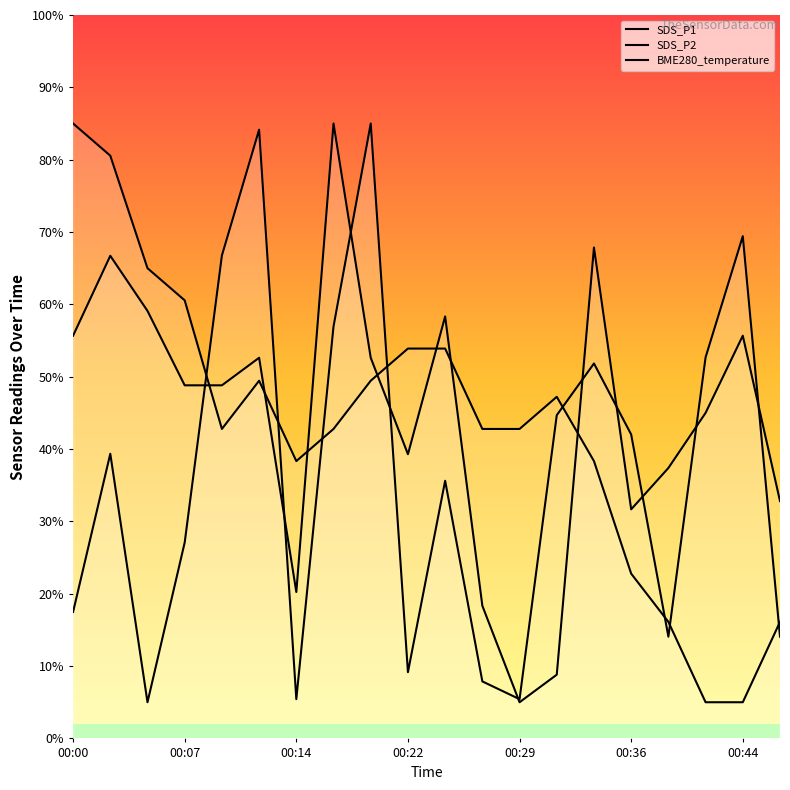

Does the chart display data point markers on the line(s)?

No